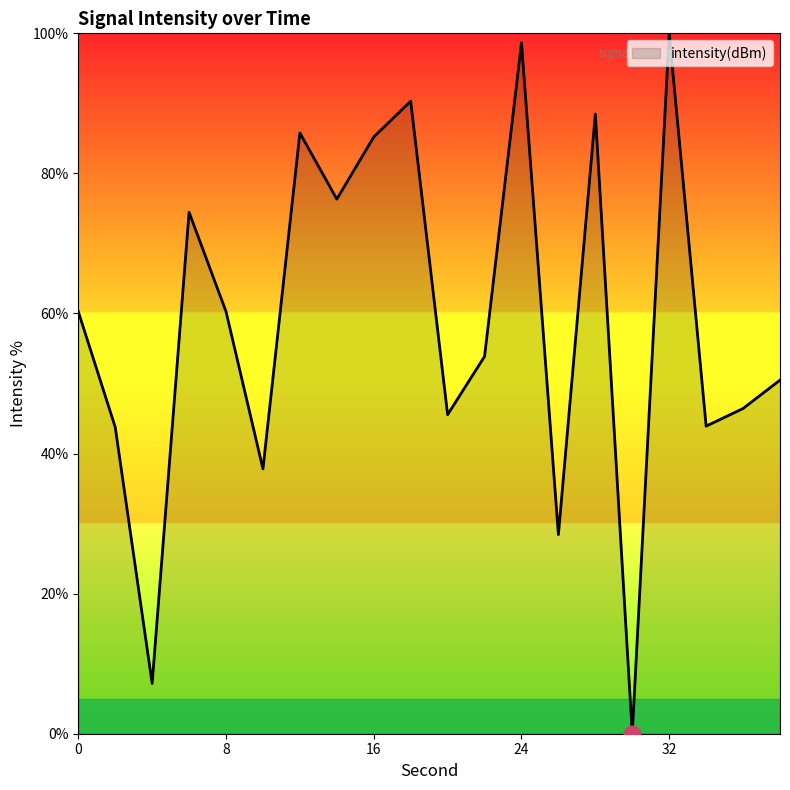

What is the maximum value shown in the chart?

100.0